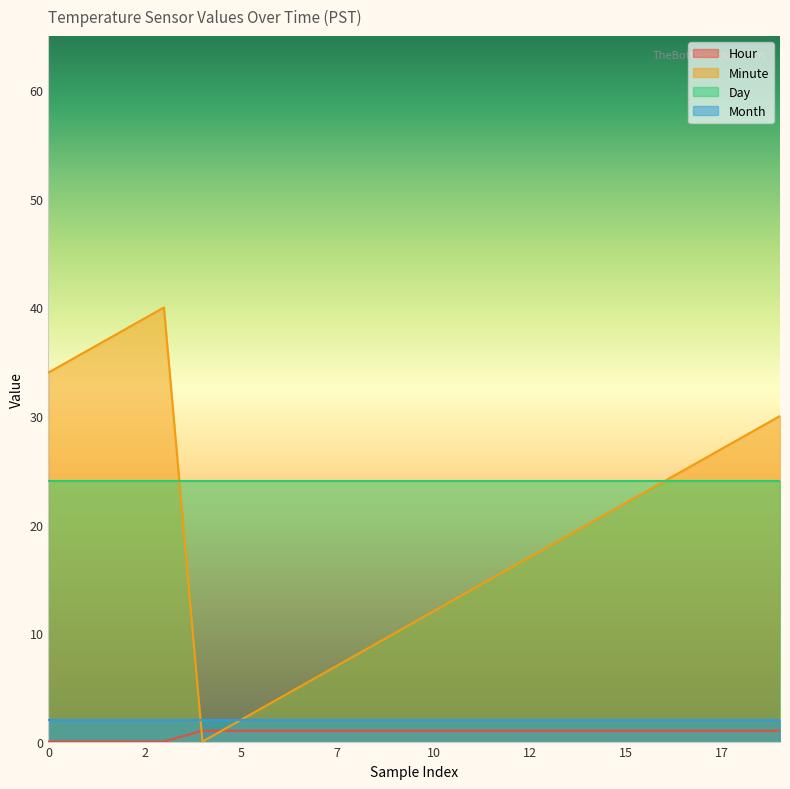

What is the difference between the maximum and second lowest values in the Hour series?

1